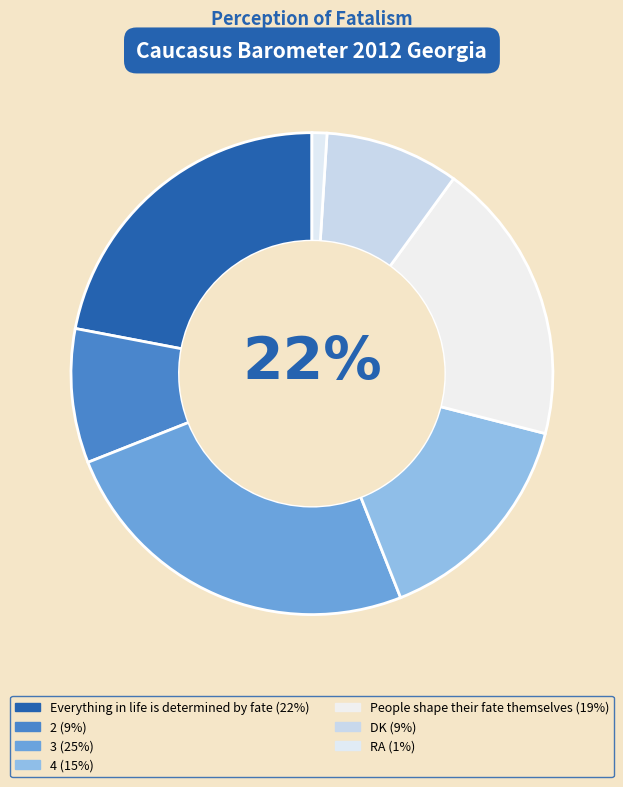

True or false: RA accounts for 1% of the total.

True